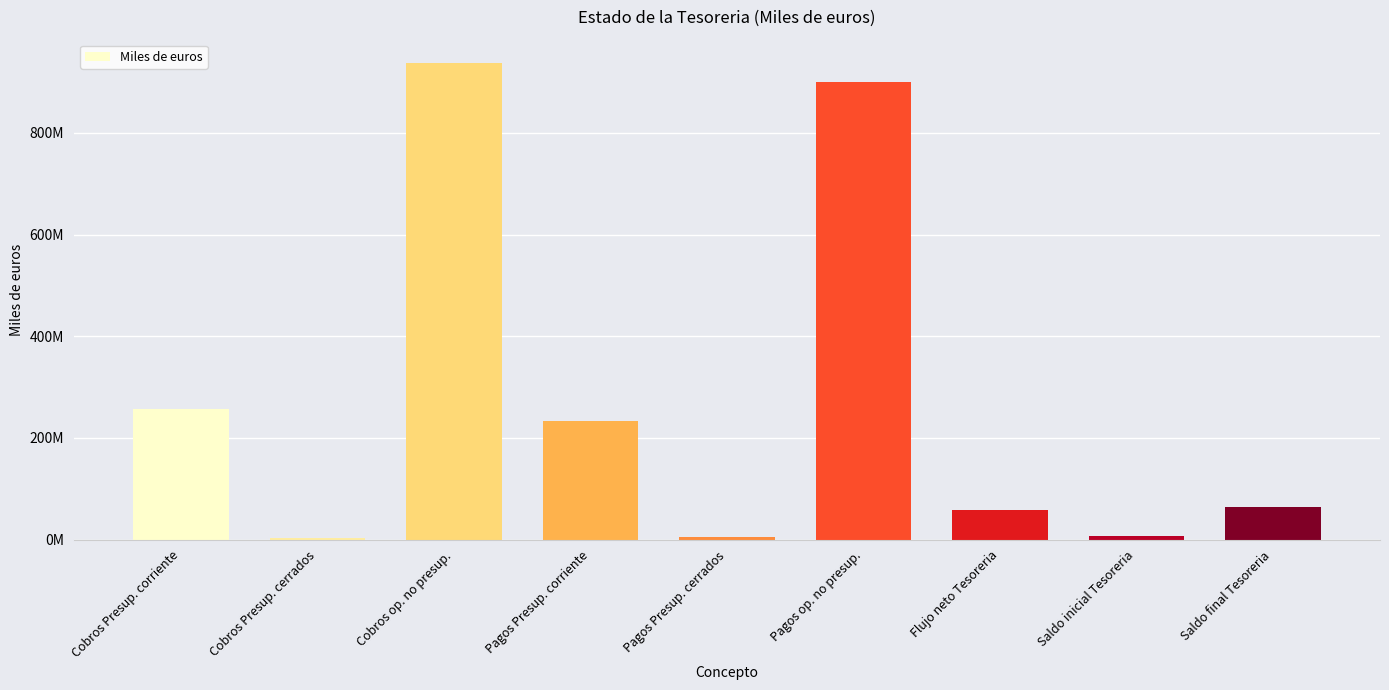

What is the change in value from Pagos Presup. corriente to Pagos op. no presup.?

+666984826